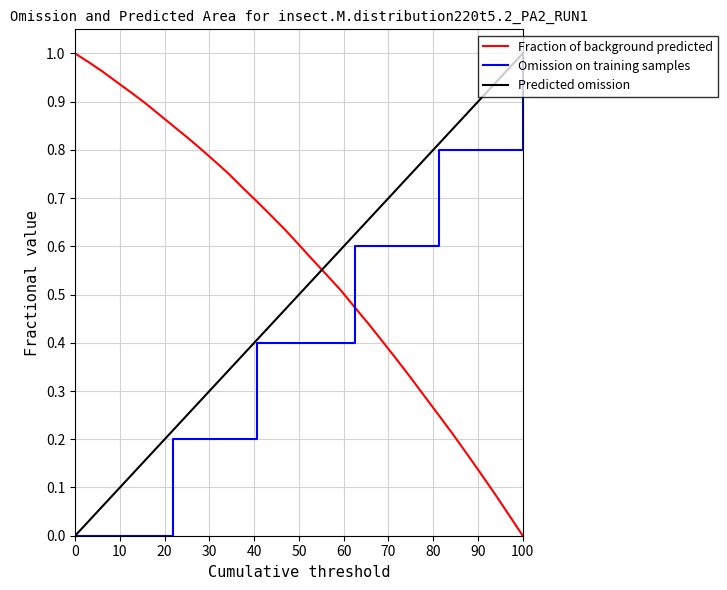

Rank the series by their average value, from highest to lowest.

Fraction of background predicted, Predicted omission, Omission on training samples